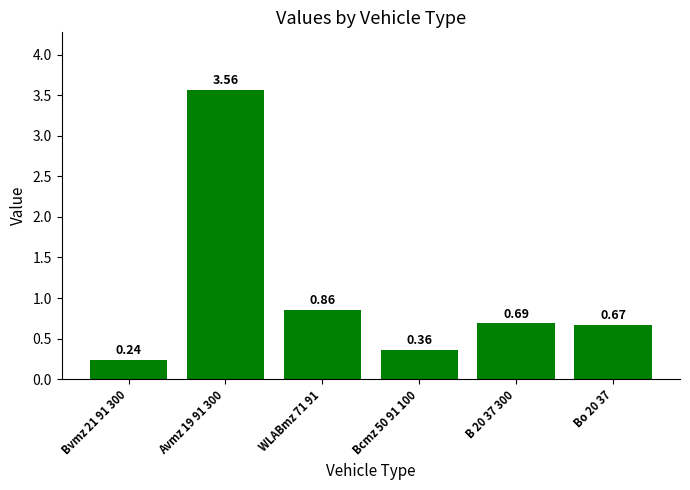

What is the change in value from Bvmz 21 91 300 to Bcmz 50 91 100?

+0.1